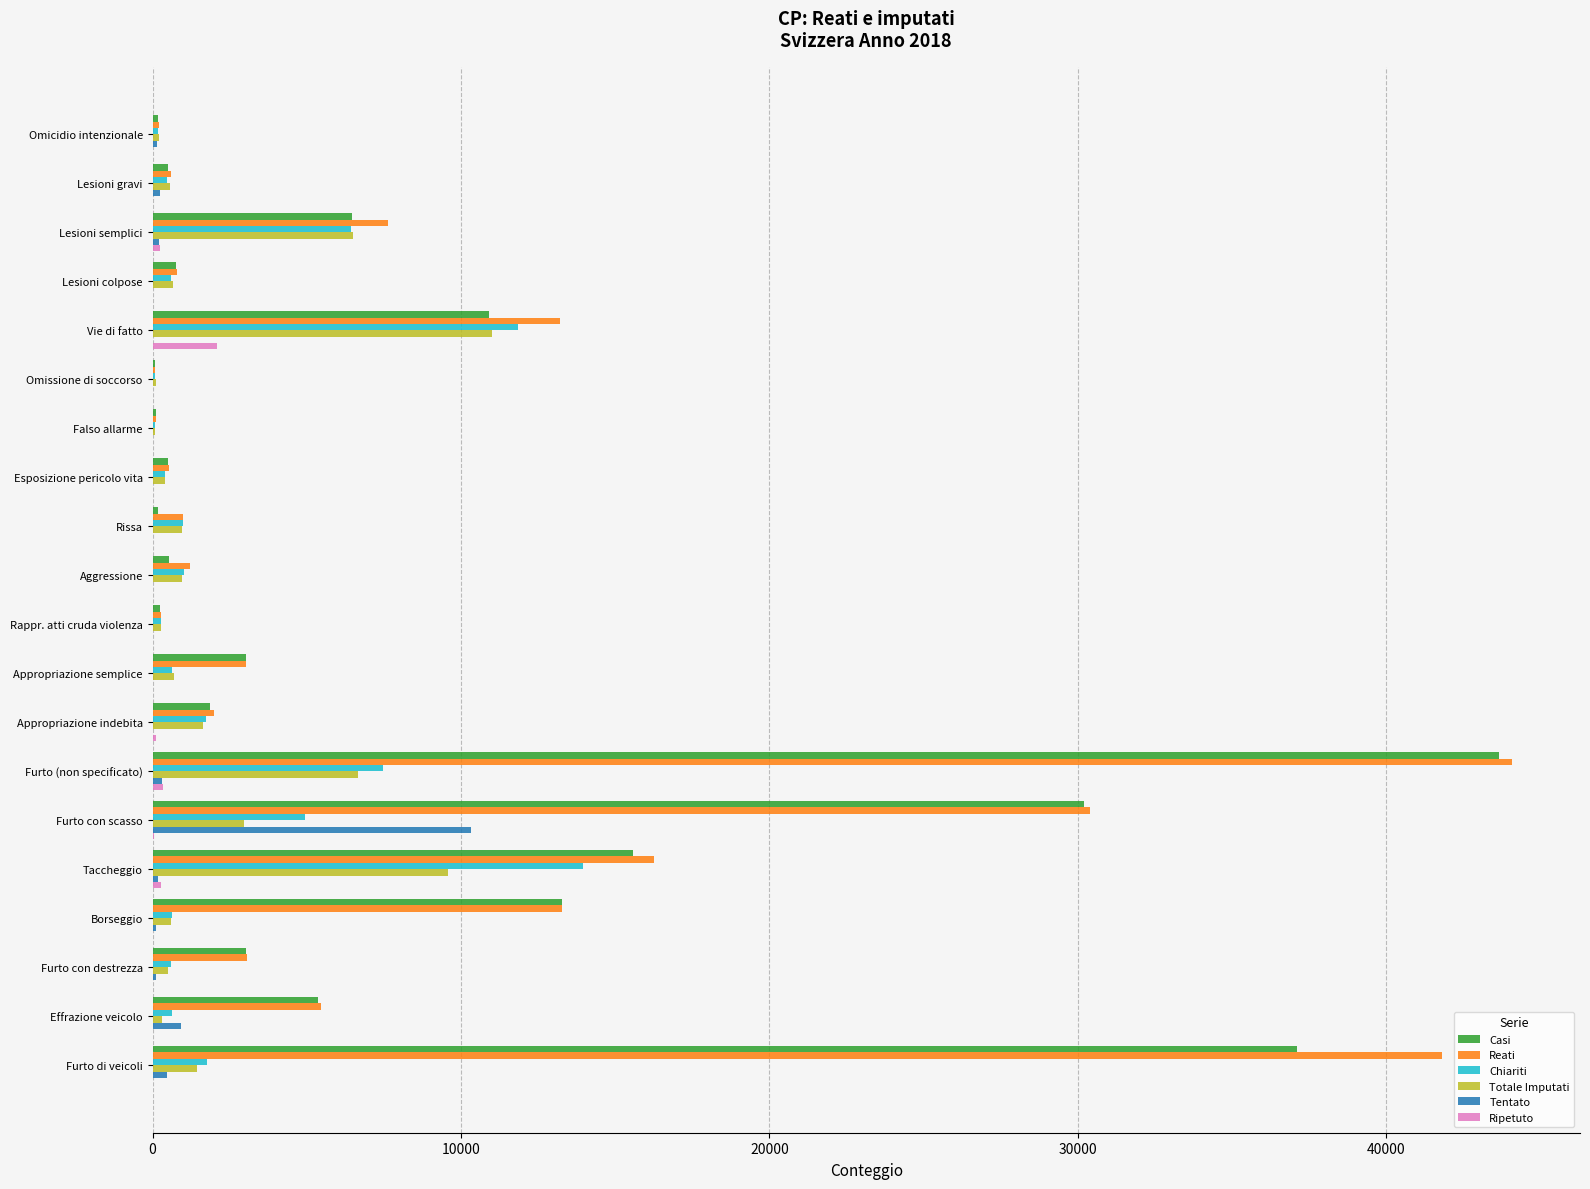

What is the maximum value shown in the chart?

44079